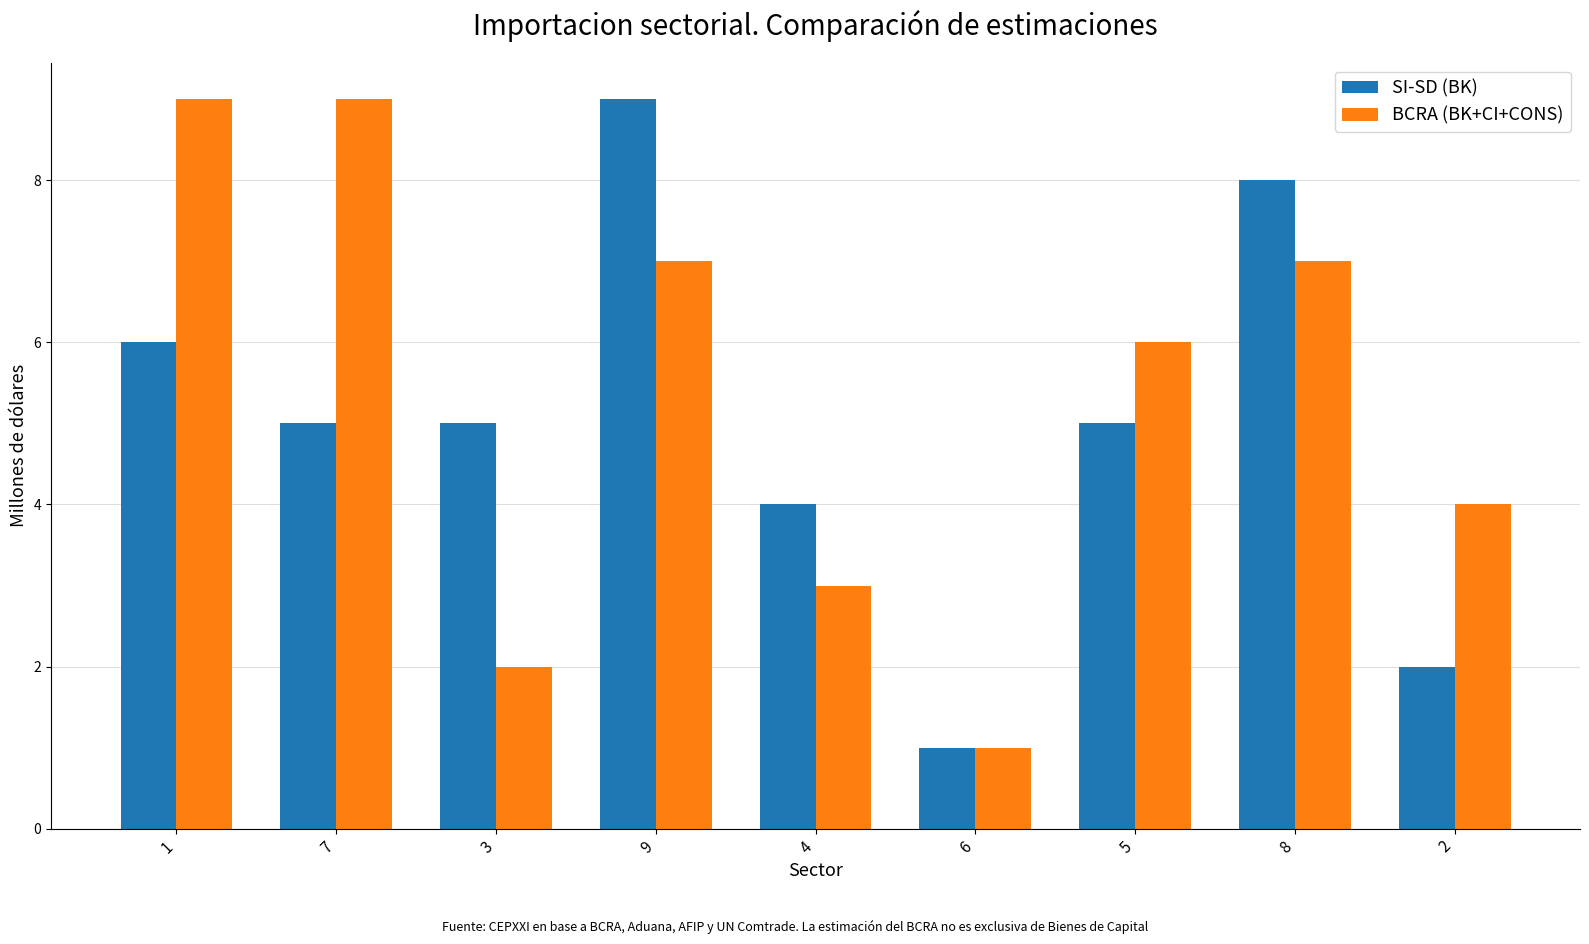

Which series changed the most between 3 and 8?

BCRA (BK+CI+CONS)